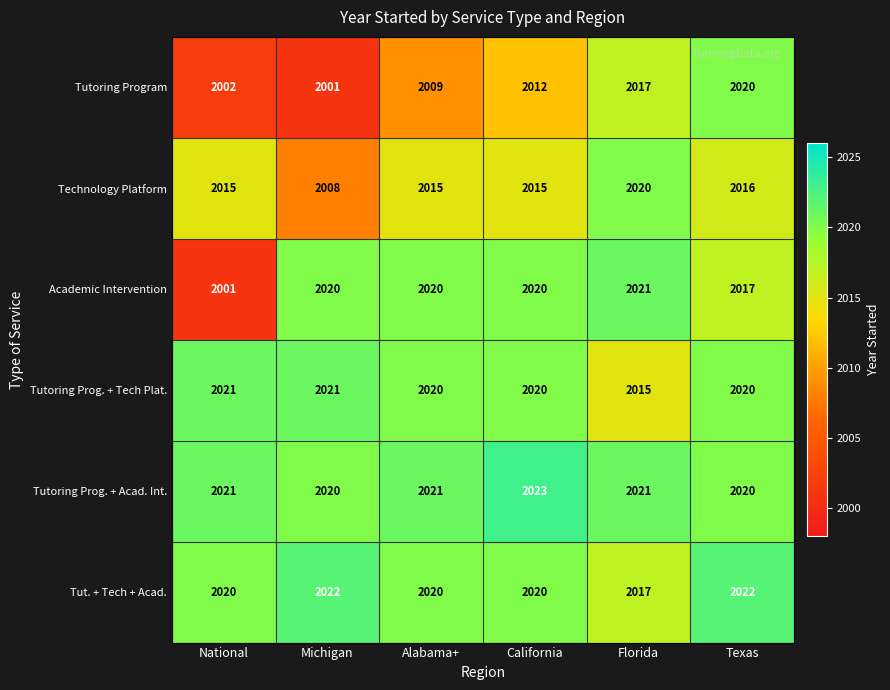

What is the average value of the Technology Platform series?

2015